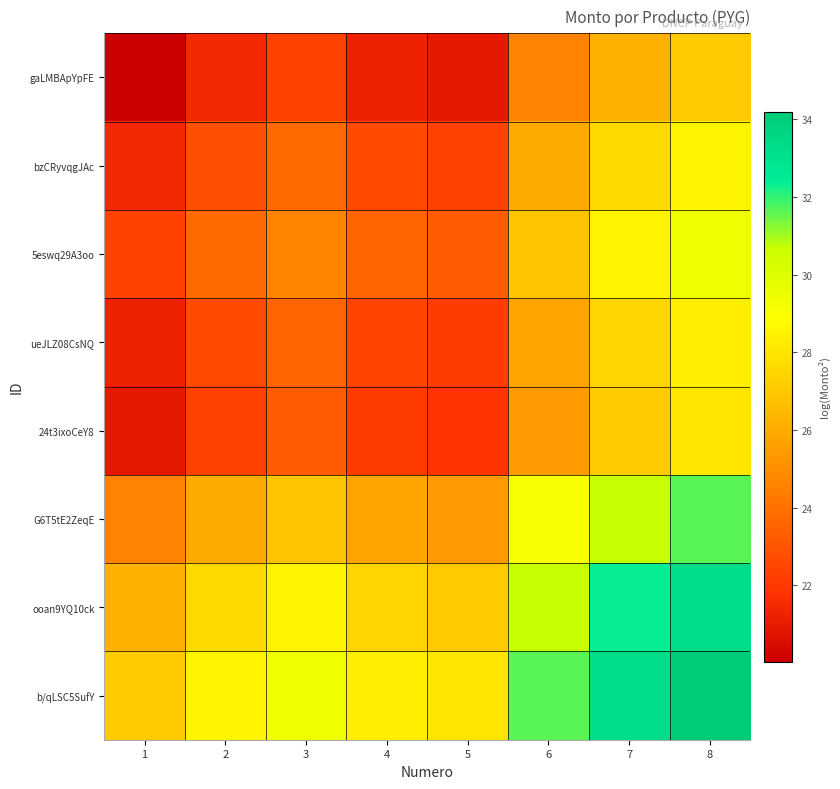

Rank the series at 7 from highest to lowest value.

b/qLSC5SufY, ooan9YQ10ck, G6T5tE2ZeqE, 5eswq29A3oo, bzCRyvqgJAc, ueJLZ08CsNQ, 24t3ixoCeY8, gaLMBApYpFE